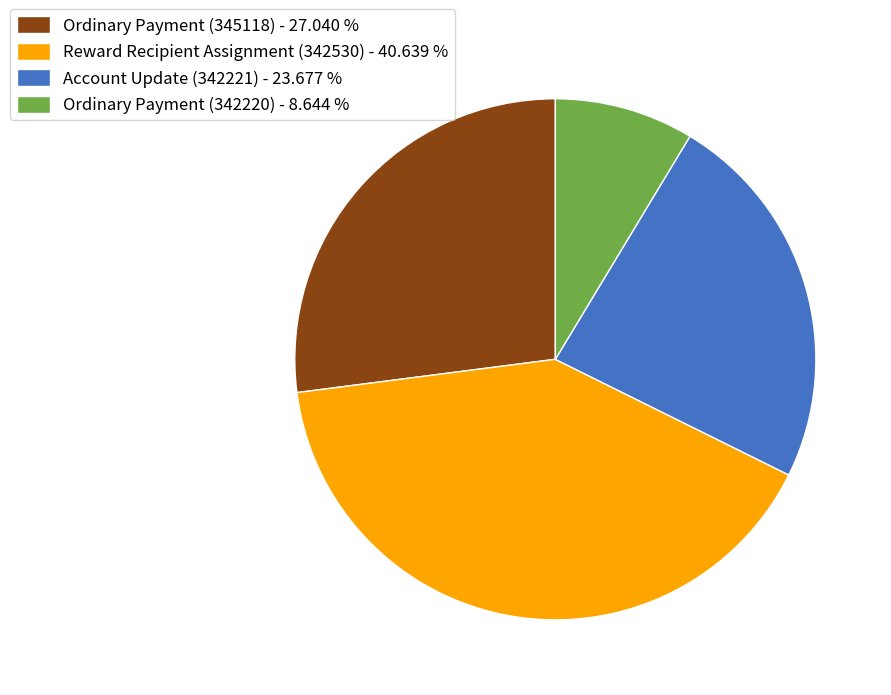

Is it true that Reward Recipient Assignment (342530) is 41% of the pie?

True